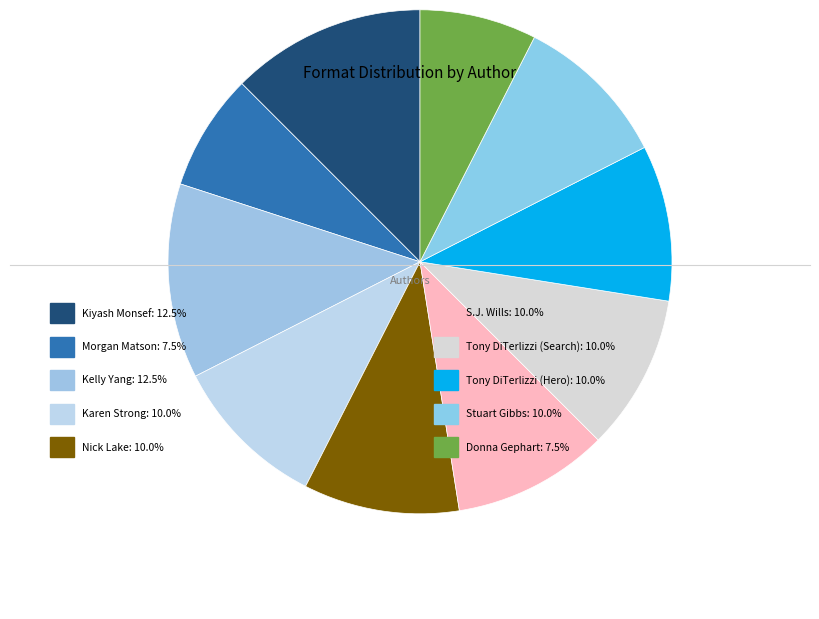

How many slices are in this pie chart?

10